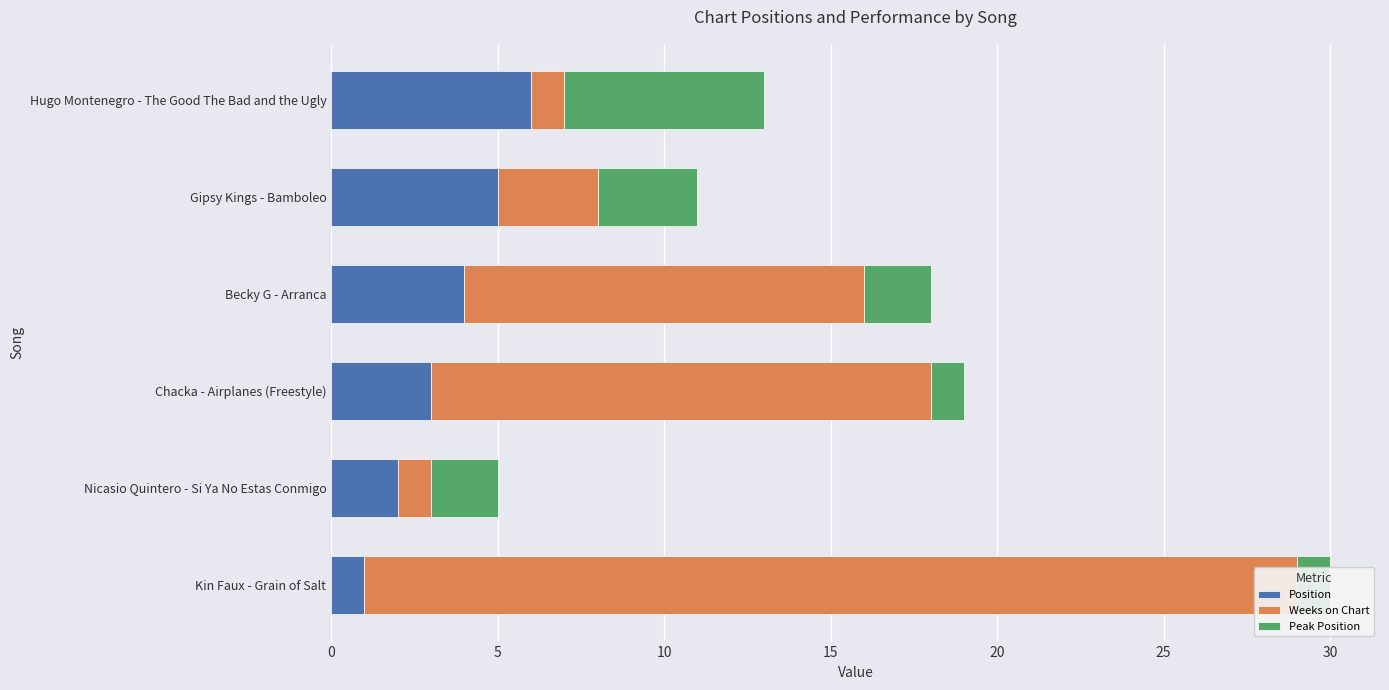

What is the minimum value for Position?

1